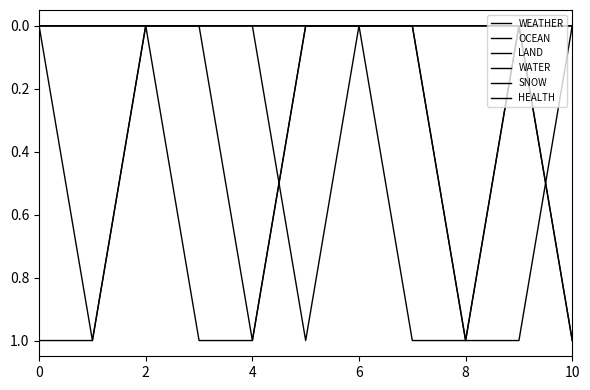

Which series has the widest spread of values?

WEATHER